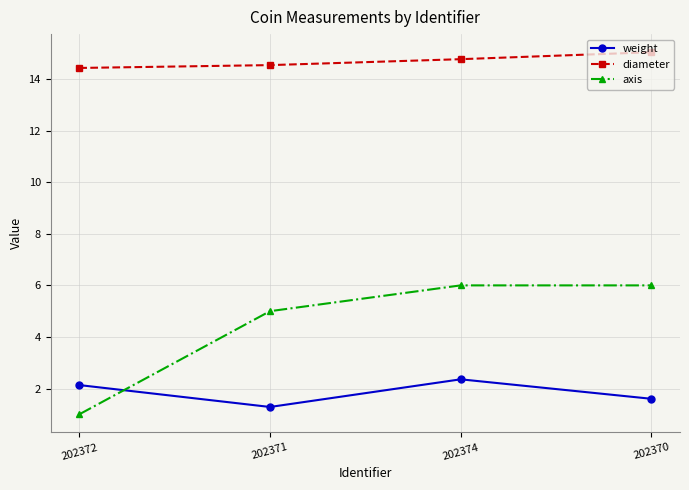

Which label corresponds to the largest value in the chart?

202370